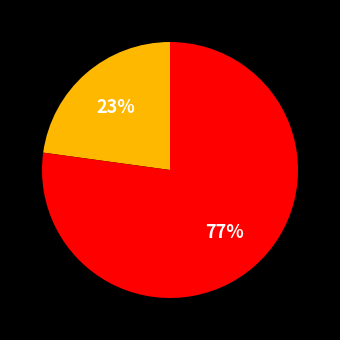

To the nearest percent, what is the difference between the largest and smallest slice percentages?

54%